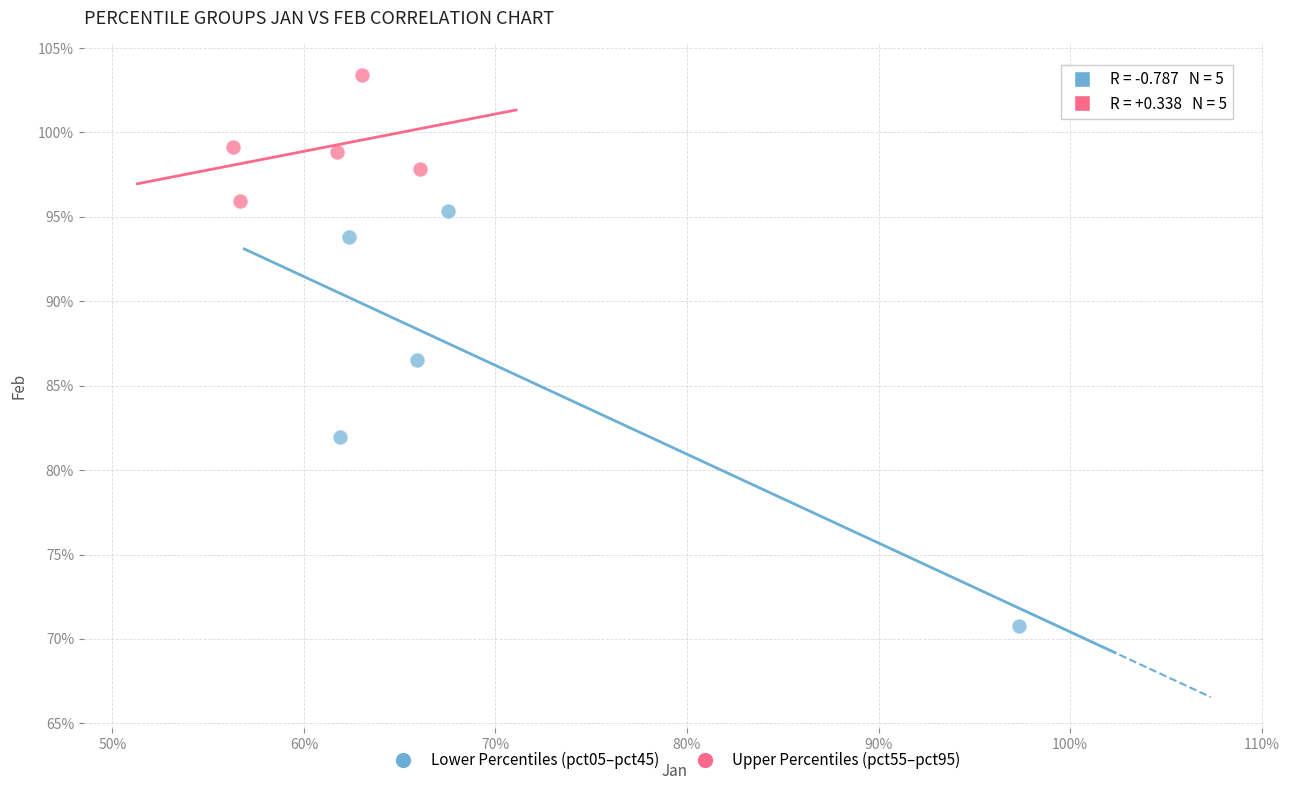

What are all the series names shown in the legend?

Lower Percentiles (pct05–pct45), Upper Percentiles (pct55–pct95)